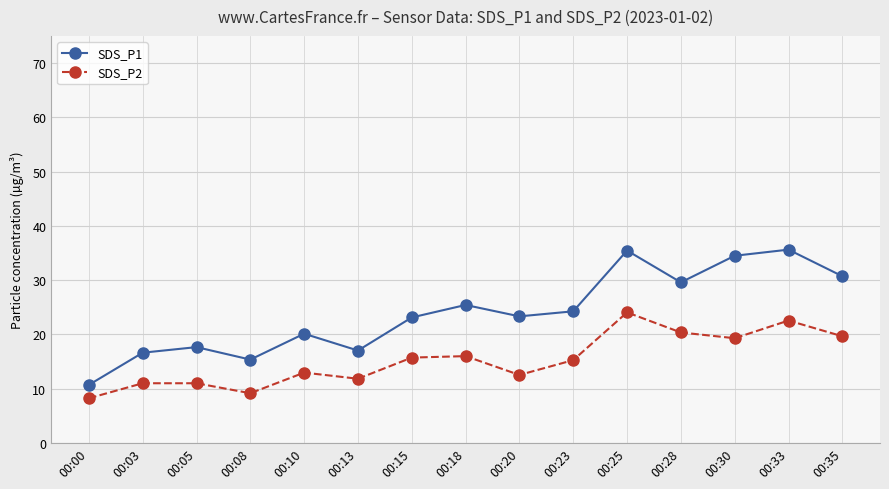

What is the value of the SDS_P2 point at the 3rd from the left?

11.0